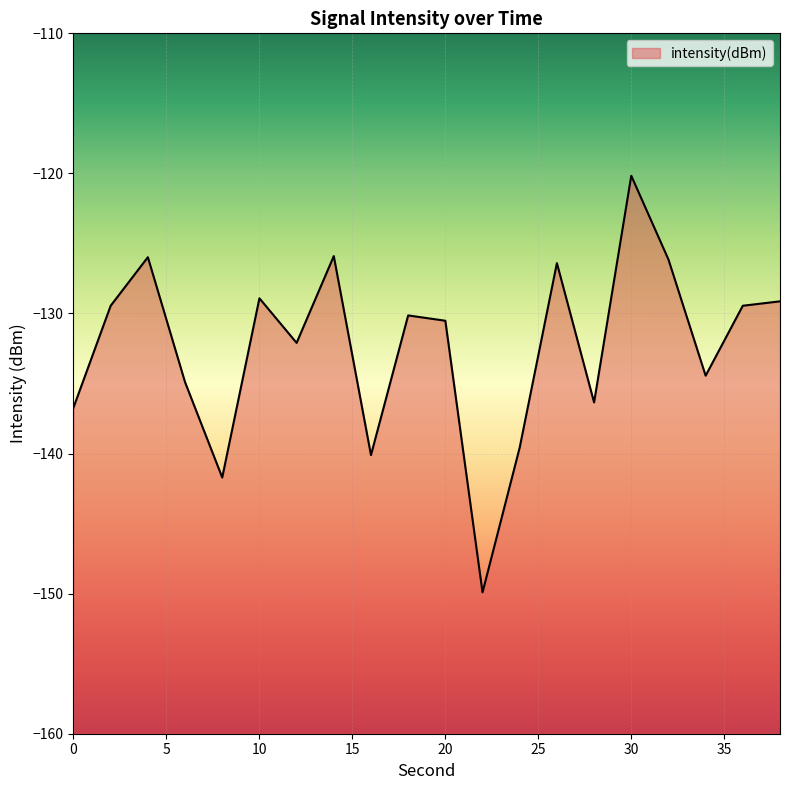

The chart shows a value of -139.6 at 24. True or false?

True